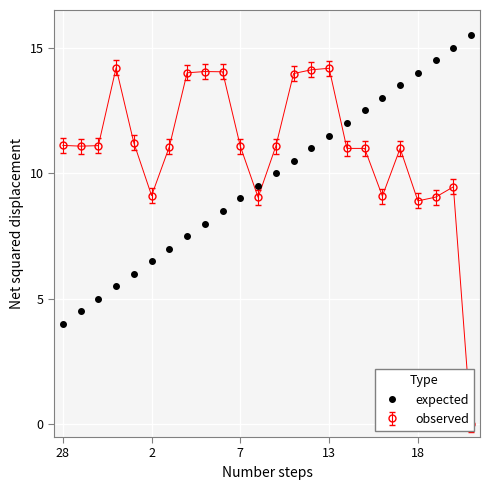

True or false: there are more than 0 points higher than both neighbors.

False